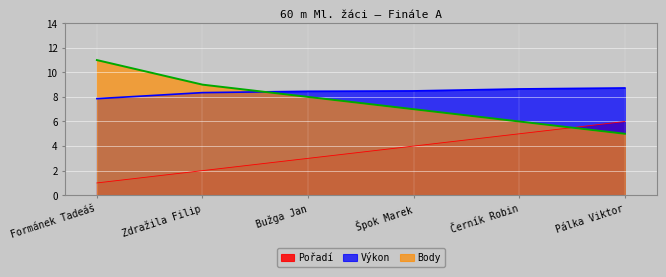

Read the Body value at Pálka Viktor.

5.0